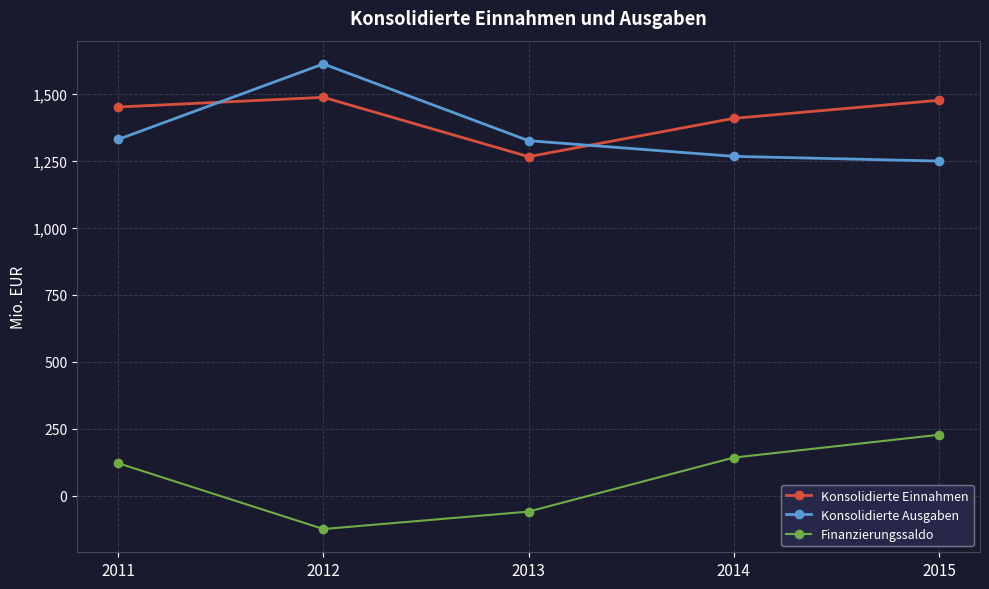

What is the difference between the highest and lowest values at 2012?

1738.3